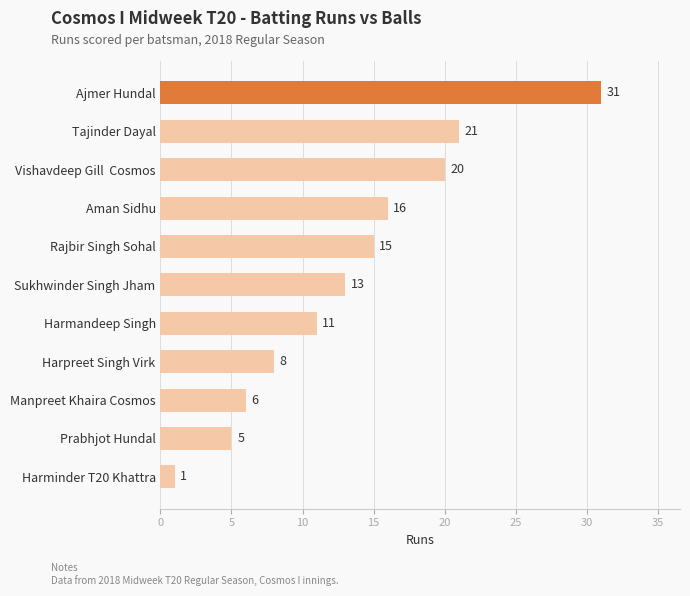

Is it true that the value at Rajbir Singh Sohal is 15?

True